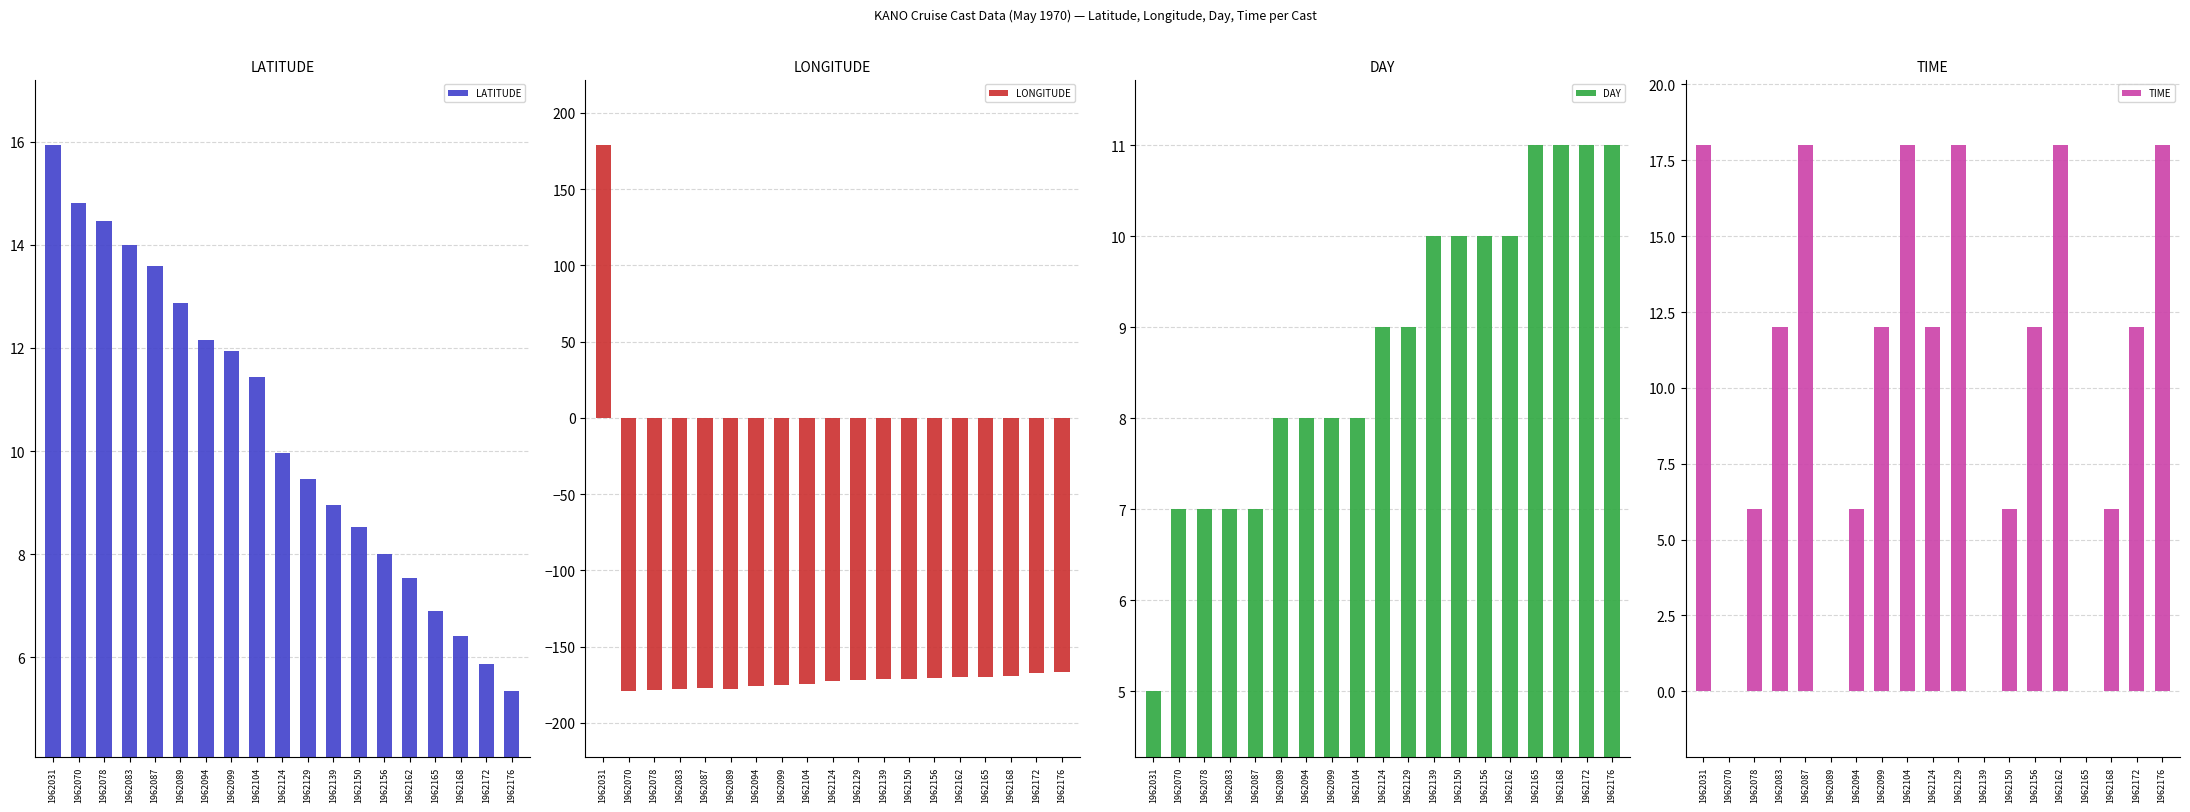

How many categories are shown in the chart?

19